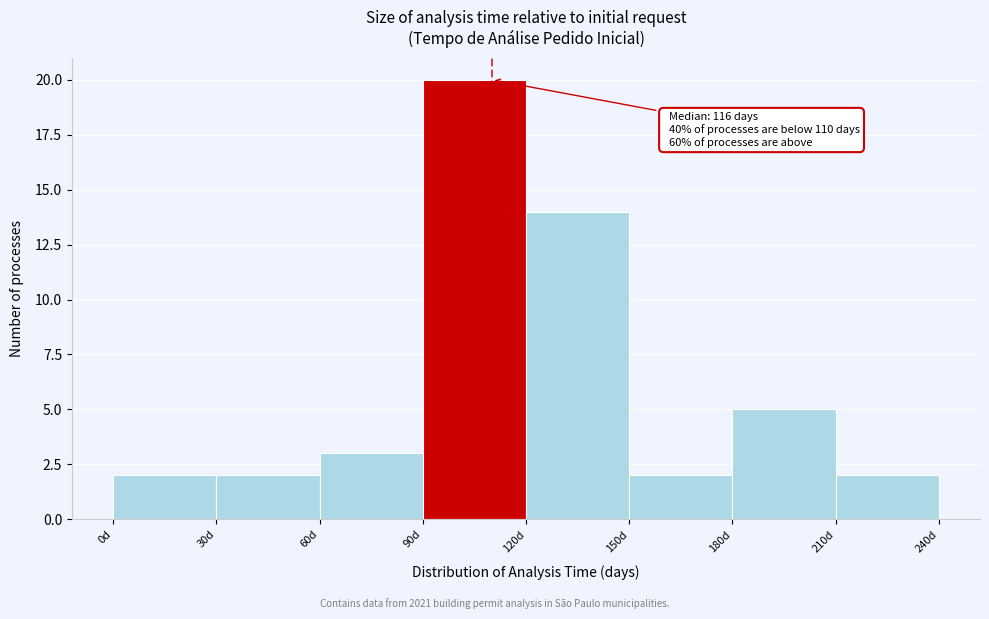

Which range on the x-axis has the tallest bar?

90 to 120